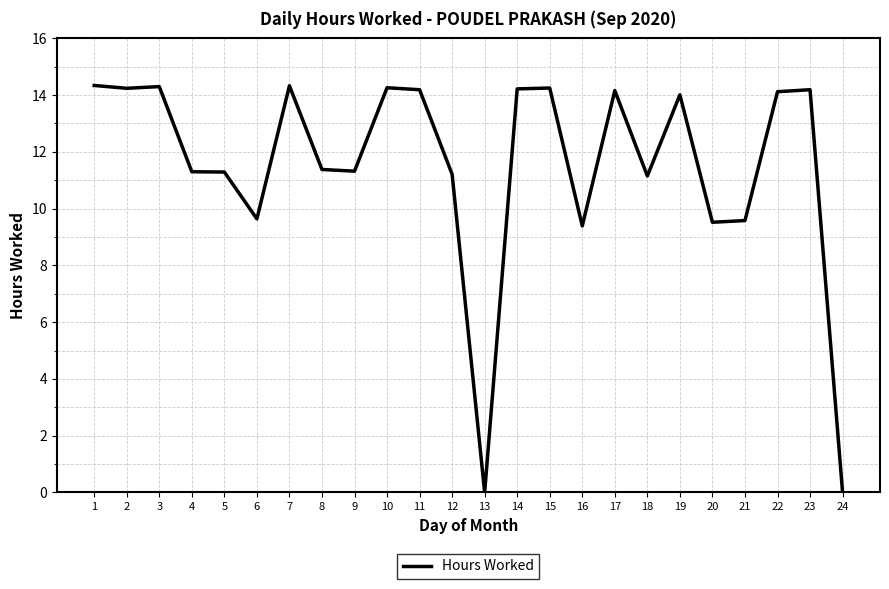

The chart shows a value of 14.3 at 10. True or false?

True